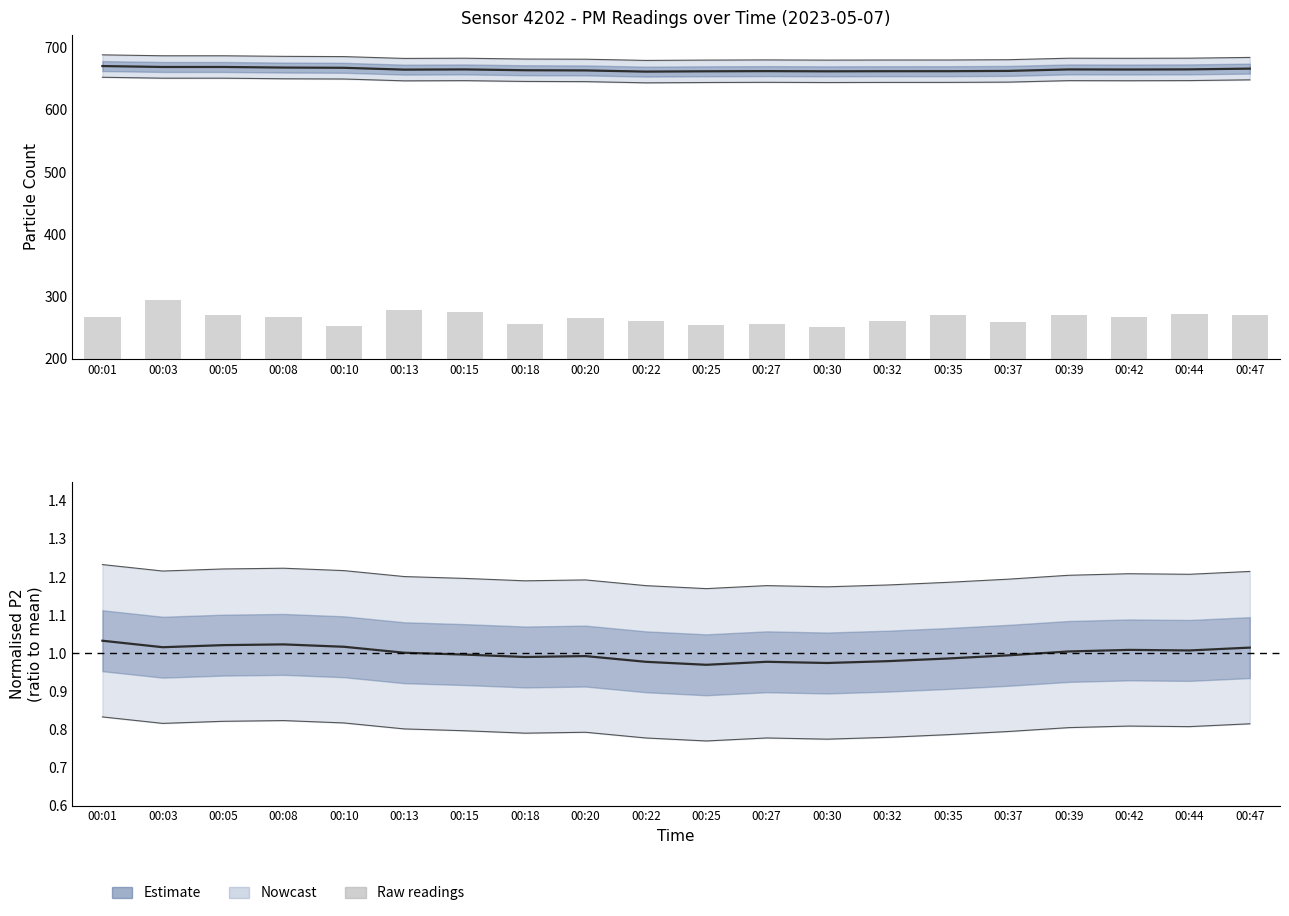

Which category has the lowest value in the P2 (normalised estimate) series?

00:25